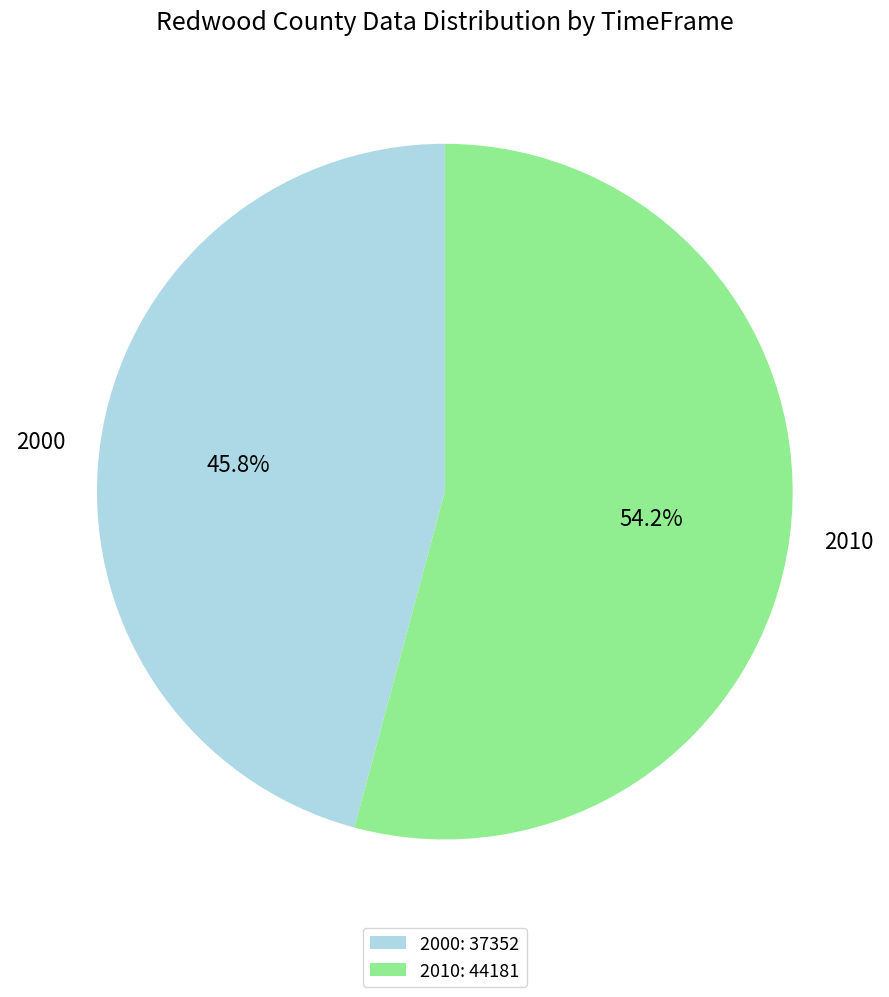

True or false: 2000 accounts for 54% of the total.

False